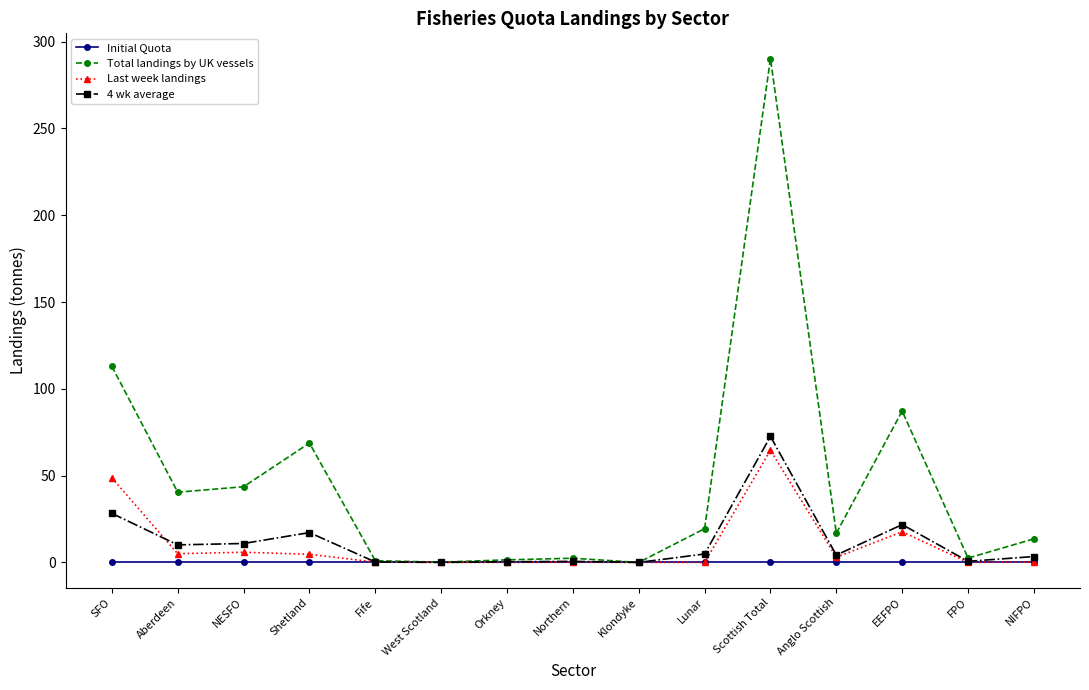

Which series has the widest spread of values?

Total landings by UK vessels